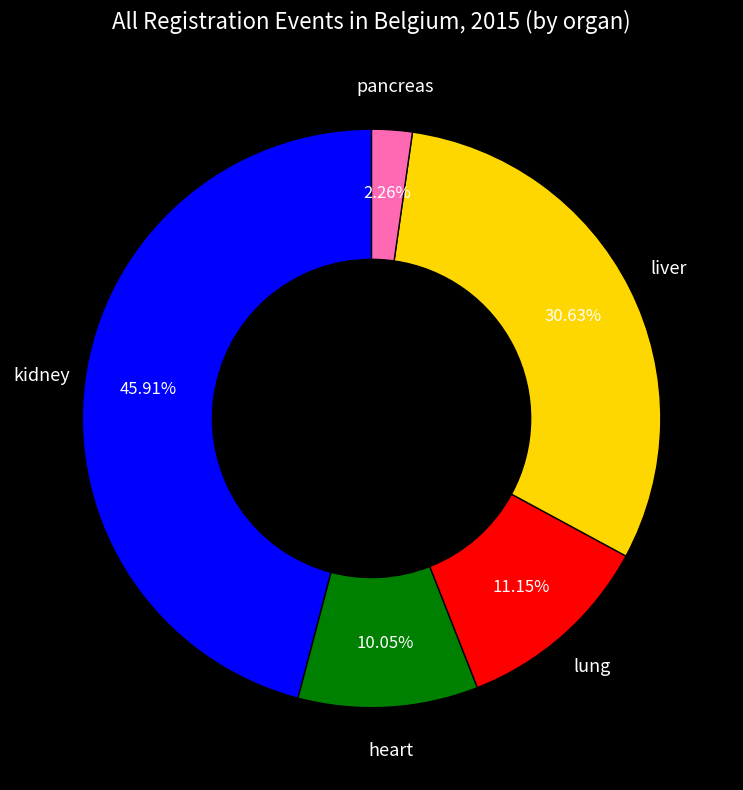

Is there any slice that represents more than half of the pie?

No